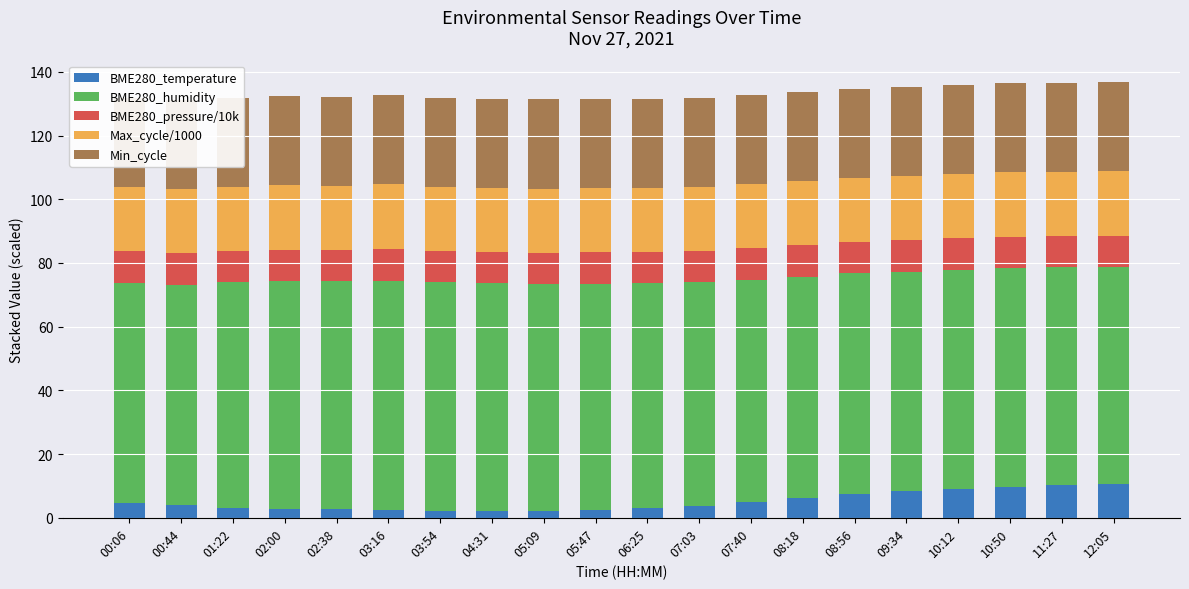

What is the value of the BME280_pressure/10k bar at the 6th from the left?

9.9